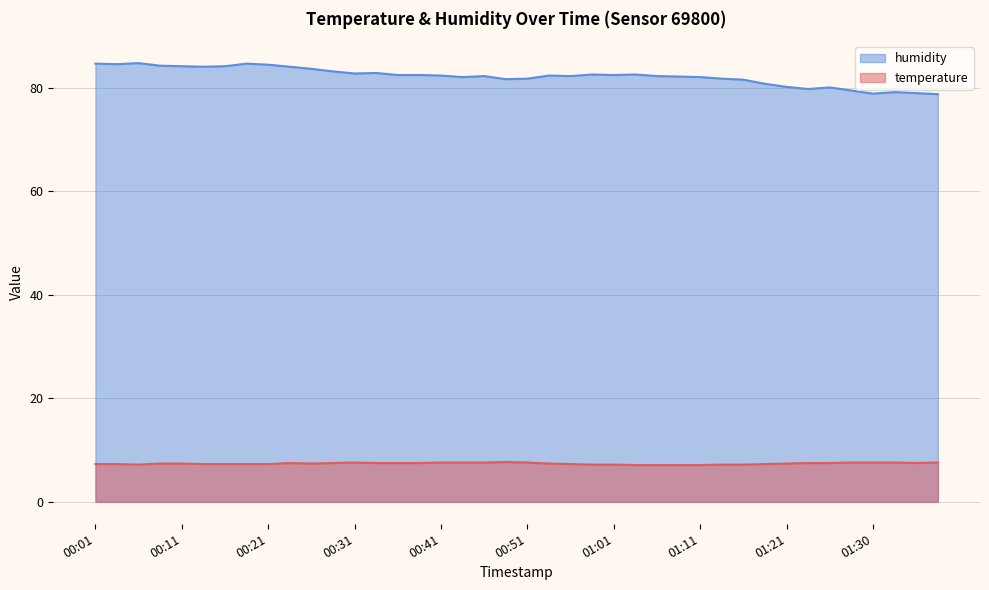

True or false: temperature and humidity cross at least once.

False